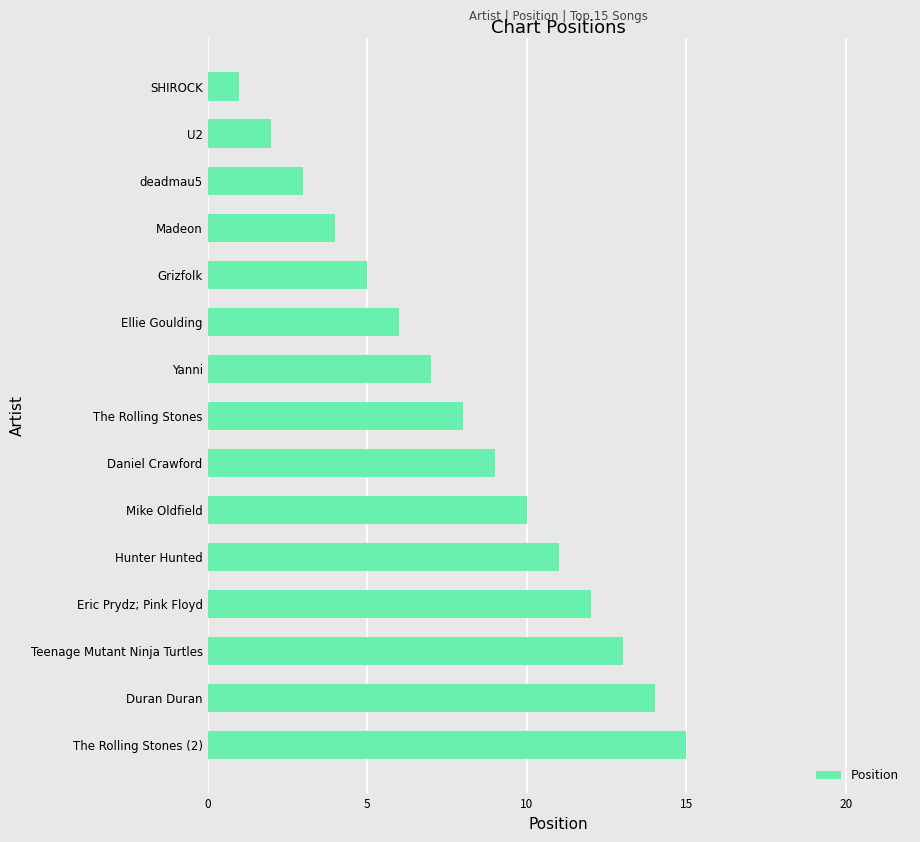

What is the label of the 13th bar from the top?

Teenage Mutant Ninja Turtles